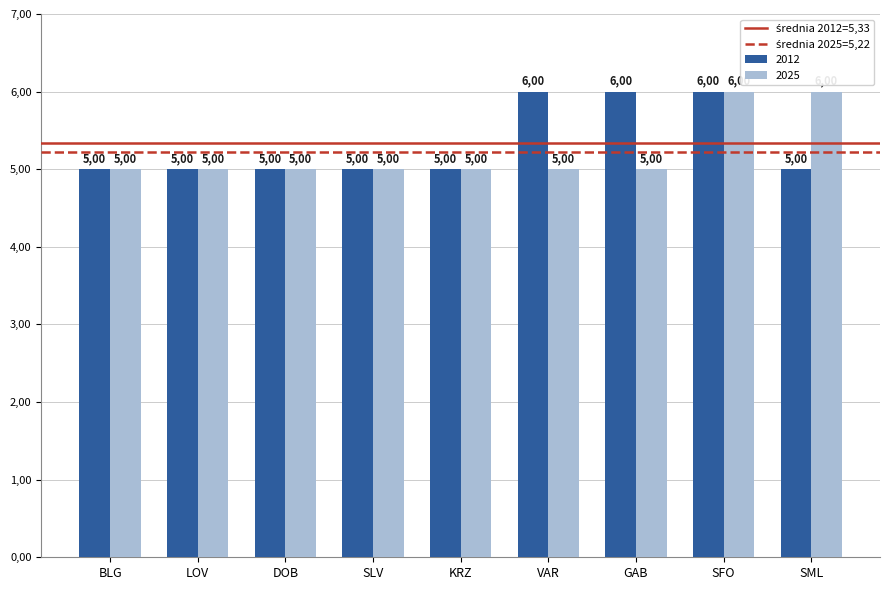

Which series changed the most between BLG and LOV?

średnia 2012=5,33